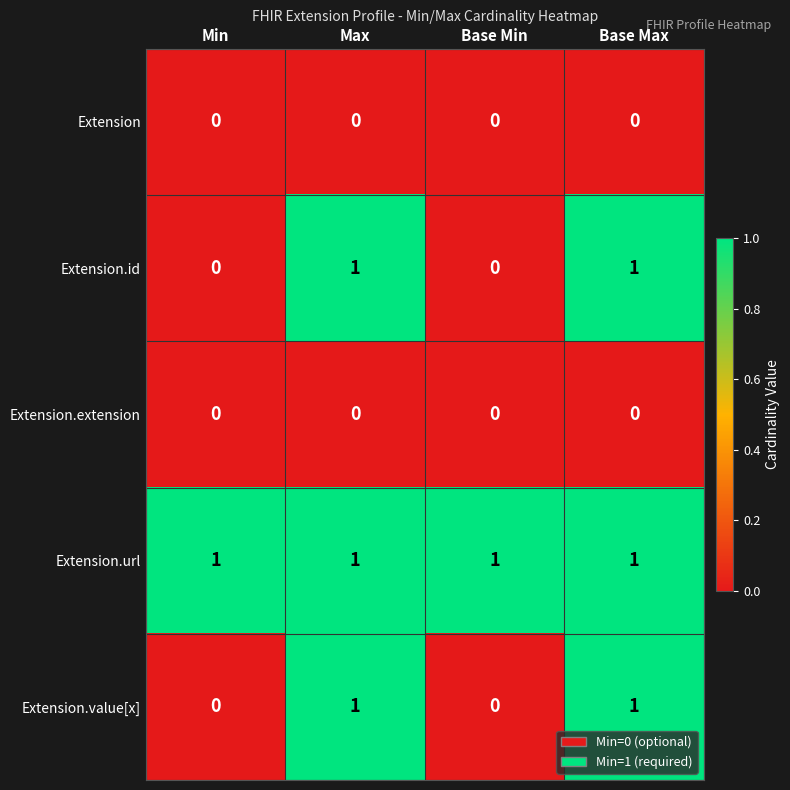

Count the Extension.value[x] values in the range 0 to 1.

4